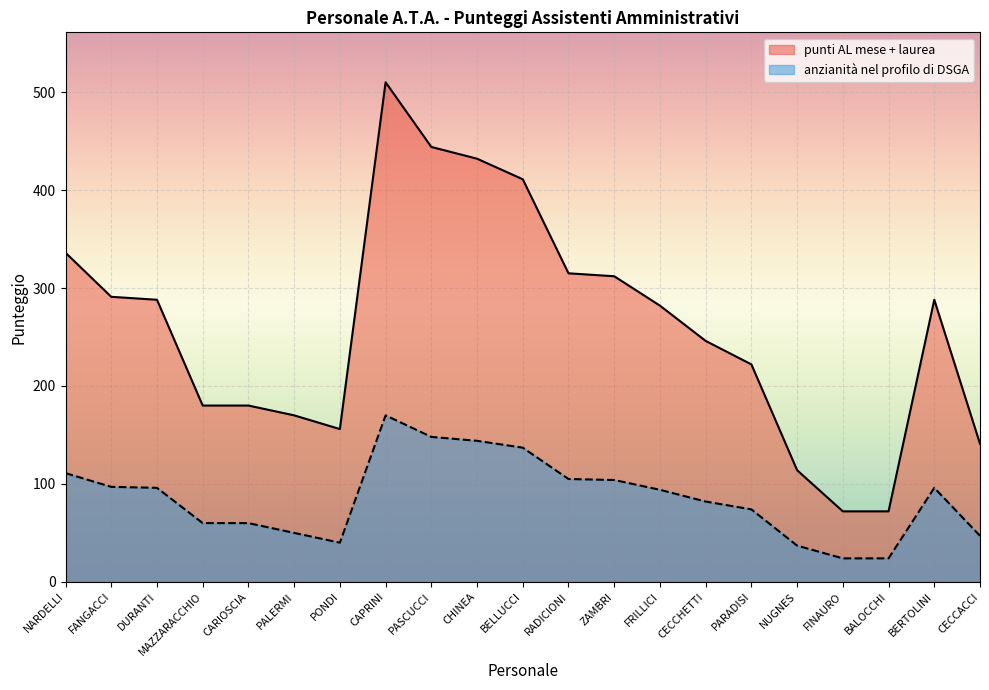

How many lines are shown in the chart?

2